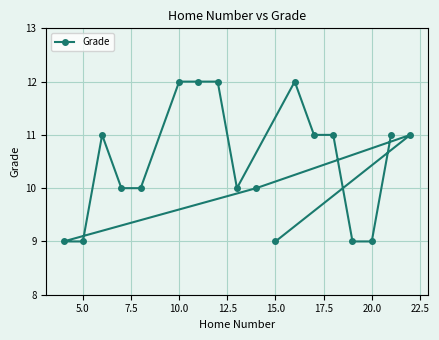

How many lines are shown in the chart?

1